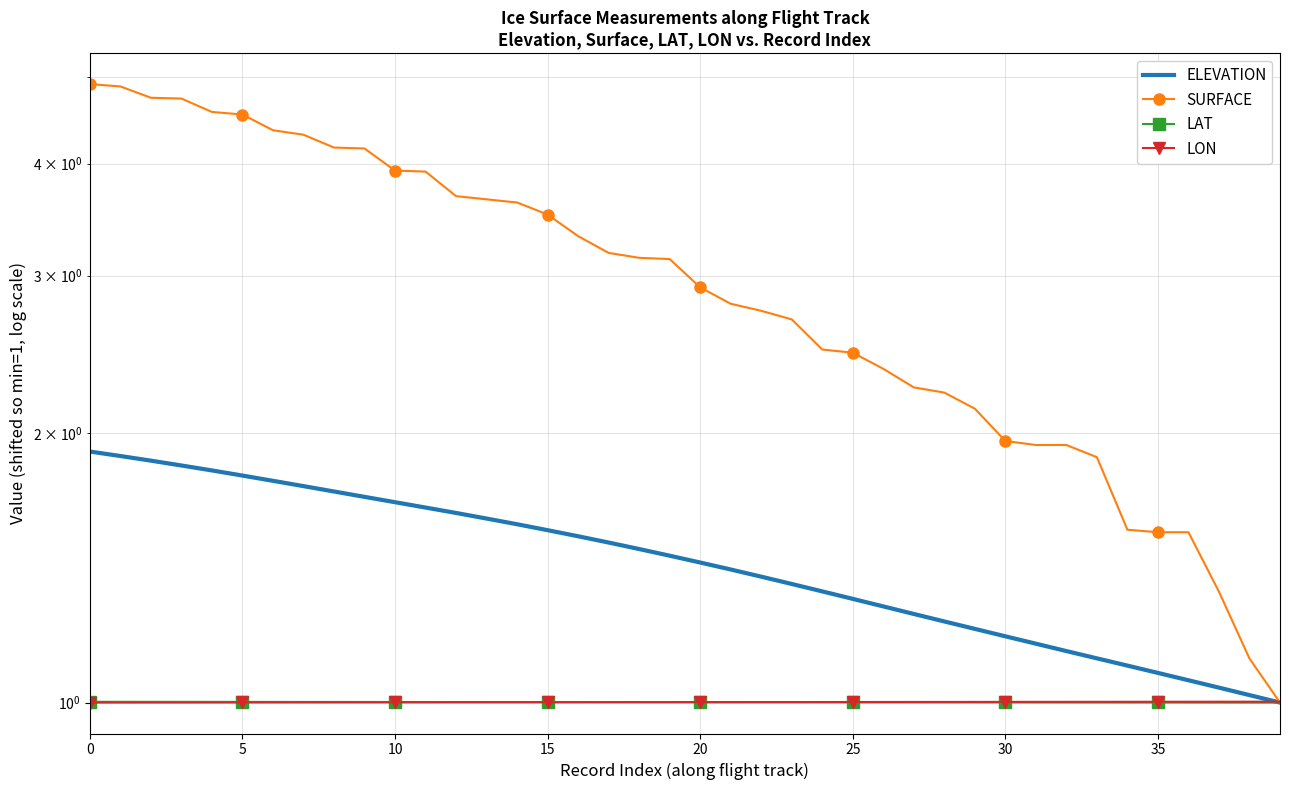

Which series has the widest spread of values?

SURFACE